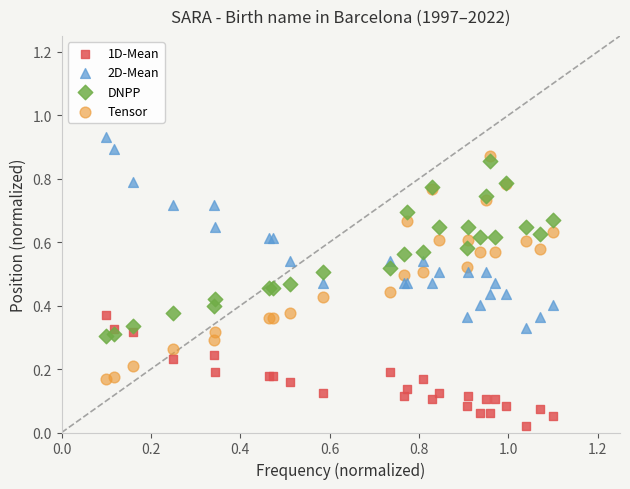

What is the X range (max minus min) for the scatter plot?

1.0